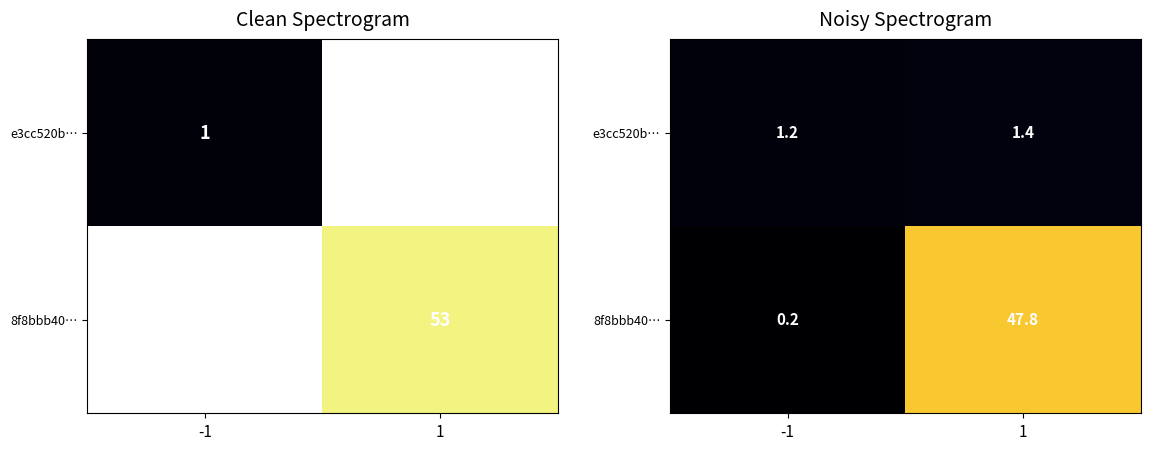

How many distinct data groups are displayed?

2